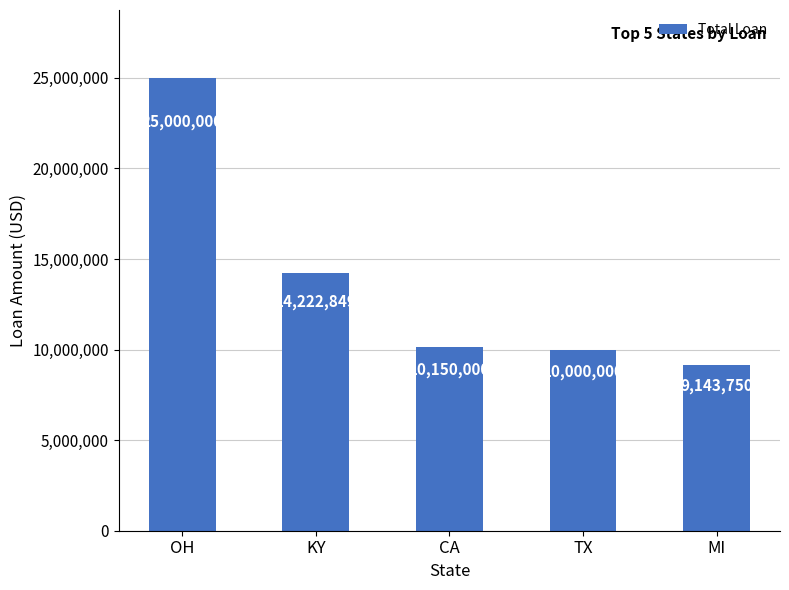

Reading left to right, transcribe all the data shown in this chart.

OH=25000000	KY=14222849	CA=10150000	TX=10000000	MI=9143750